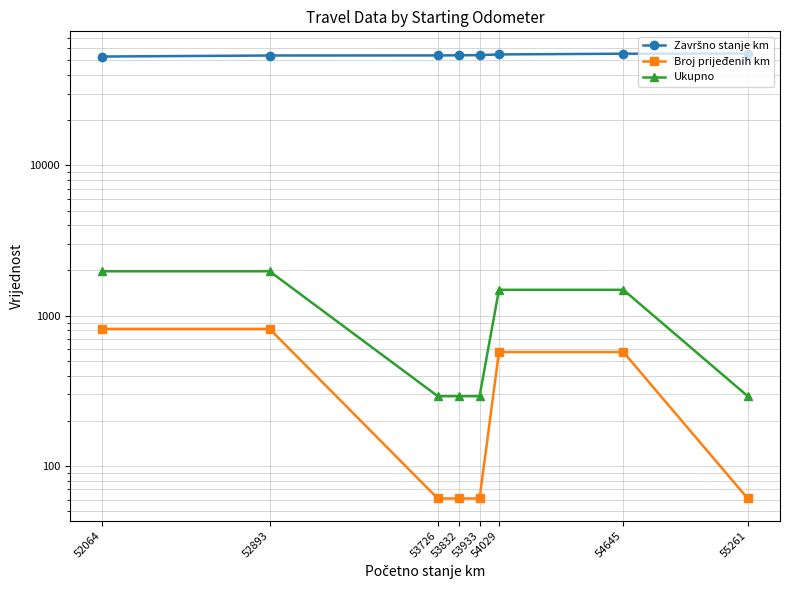

True or false: Broj prijeđenih km and Ukupno intersect in this chart.

False